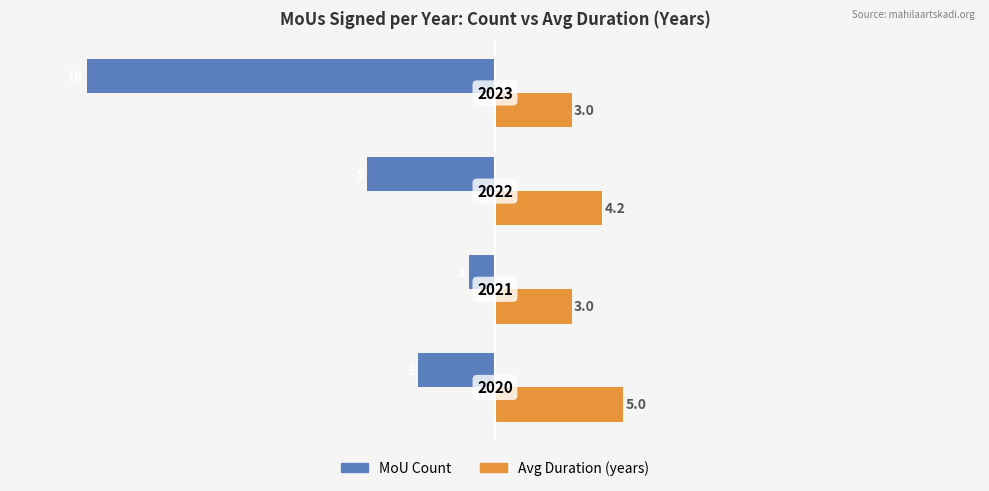

What is the average value of the Avg Duration (years) series?

3.8